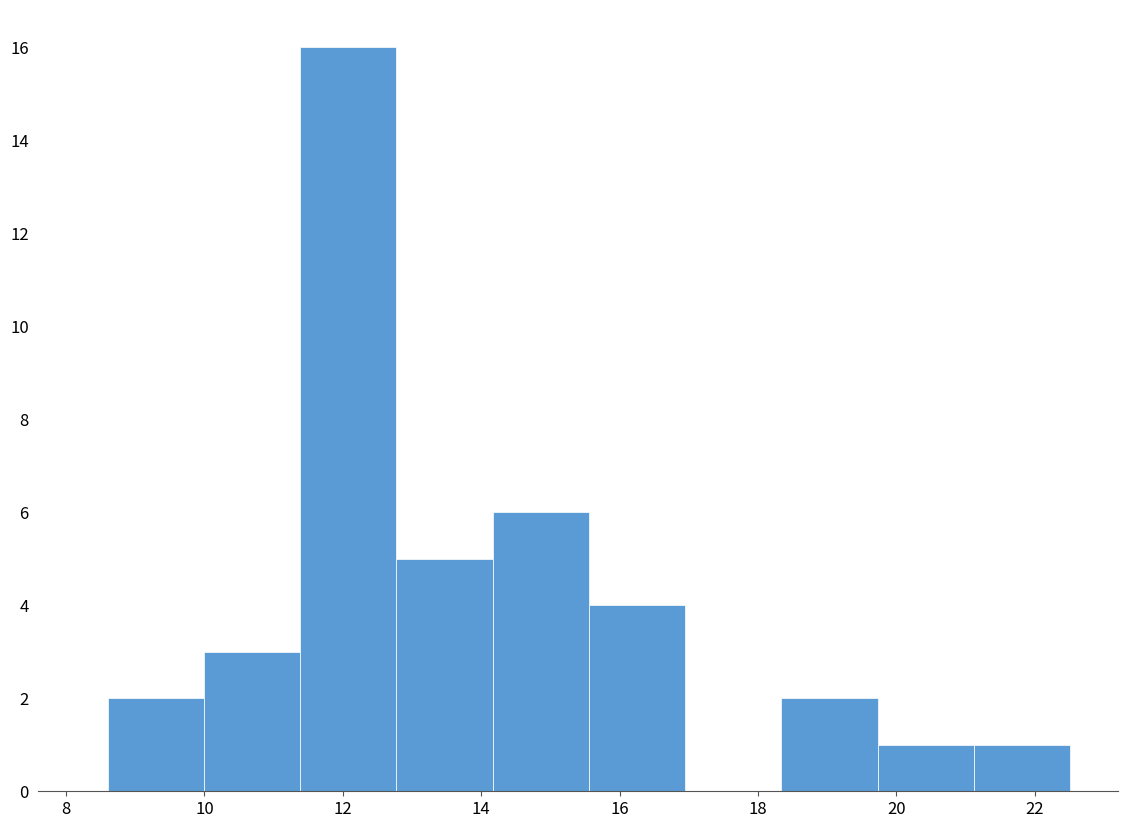

Reading left to right, transcribe this chart: for each bar, give the range it covers on the x-axis and its height. Neither the bar edges nor the heights are printed on the chart, so give them approximately, as read against the axes.

8.6 to 10.0: 2
10.0 to 11.4: 3
11.4 to 12.8: 16
12.8 to 14.2: 5
14.2 to 15.6: 6
15.6 to 17.0: 4
17.0 to 18.4: 0
18.4 to 19.8: 2
19.8 to 21.2: 1
21.2 to 22.6: 1